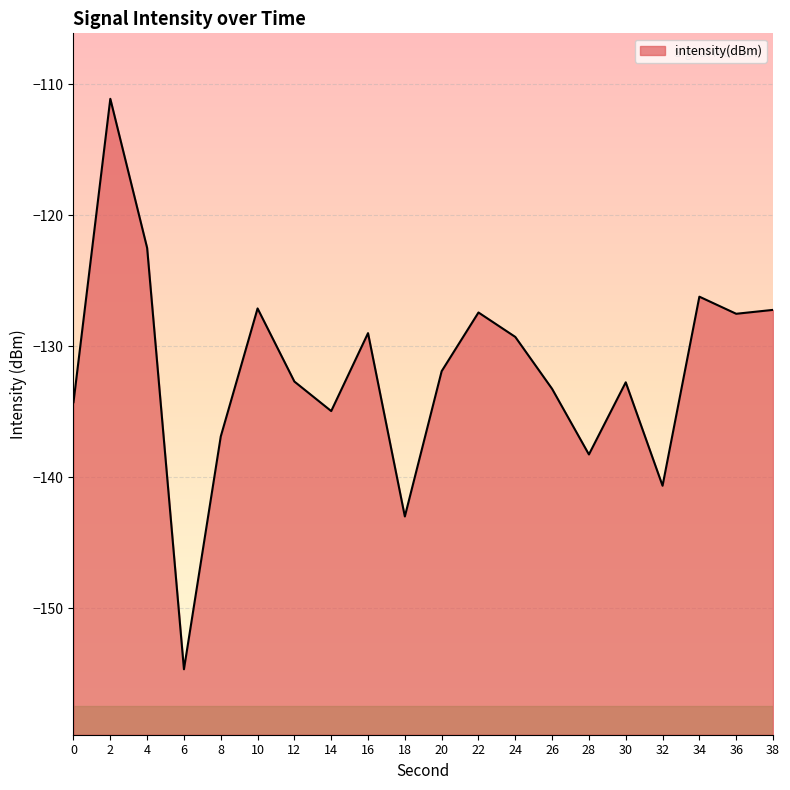

What is the sum of all values?

-2640.8